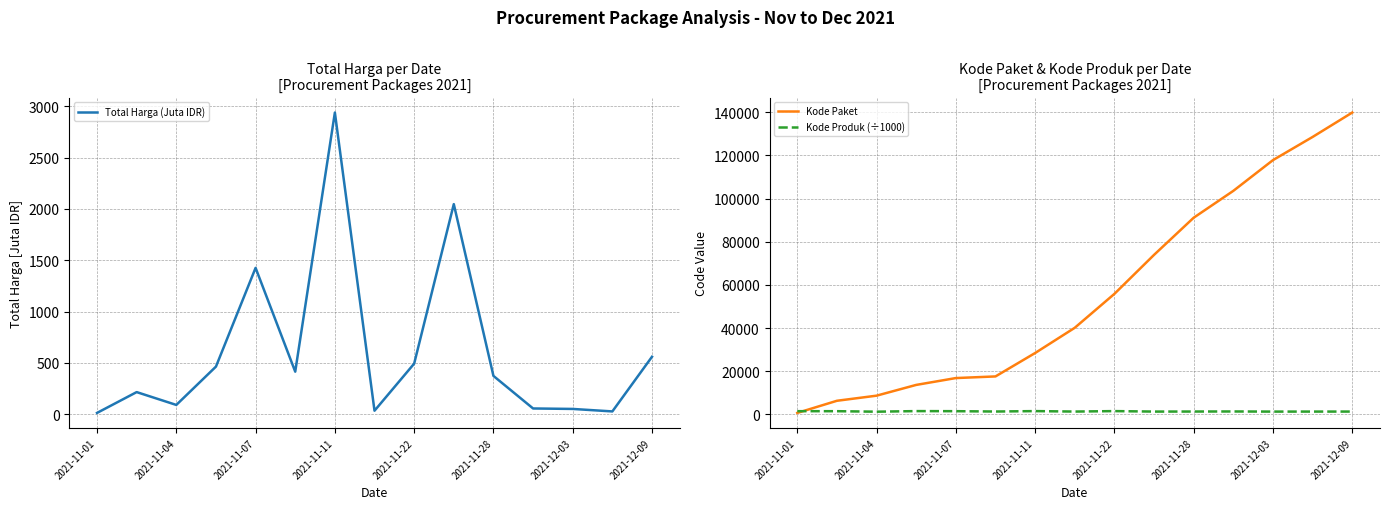

Which category has the highest value in the Kode Paket series?

2021-12-09